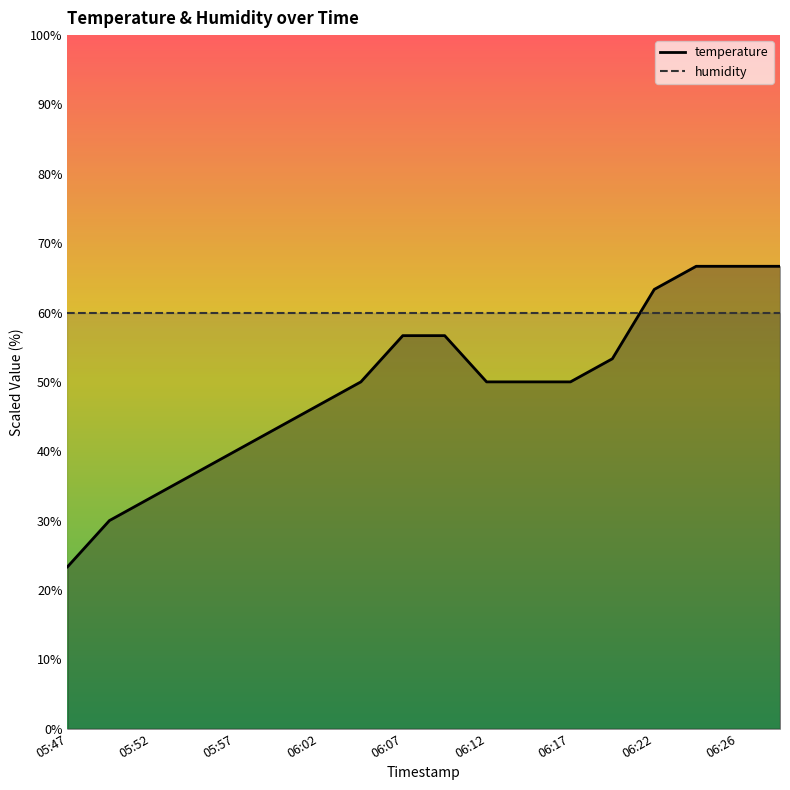

Approximately how many times larger is the value at 06:07 compared to 05:57?

1.4